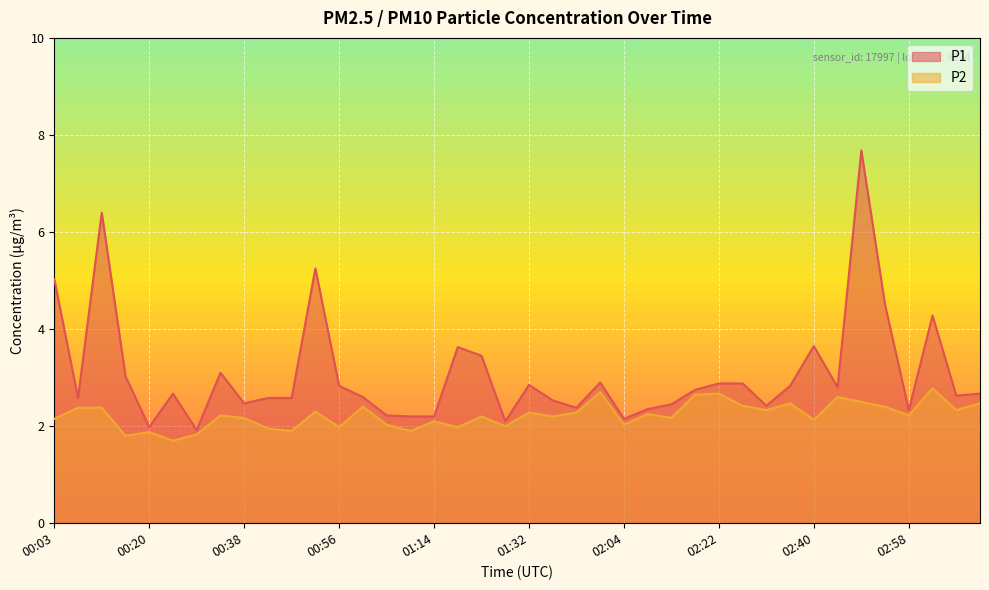

The value of P2 at 02:27 is 0.8. True or false?

False